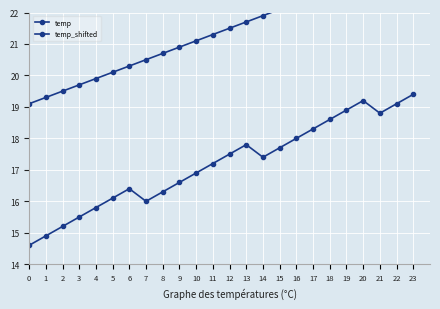

What is the highest value of the temp_shifted series?

19.4